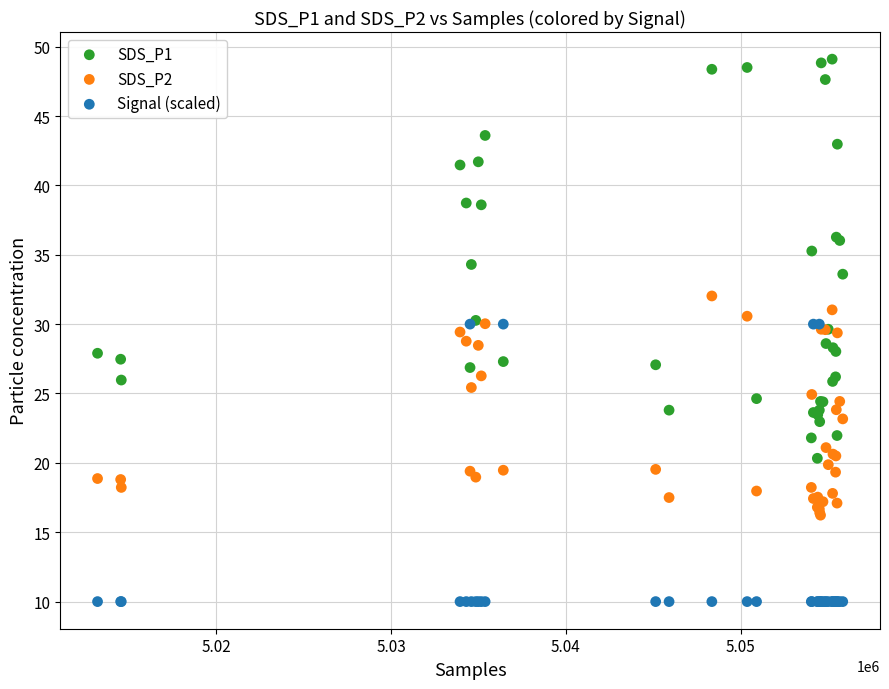

What are all the series names shown in the legend?

SDS_P1, SDS_P2, Signal (scaled)